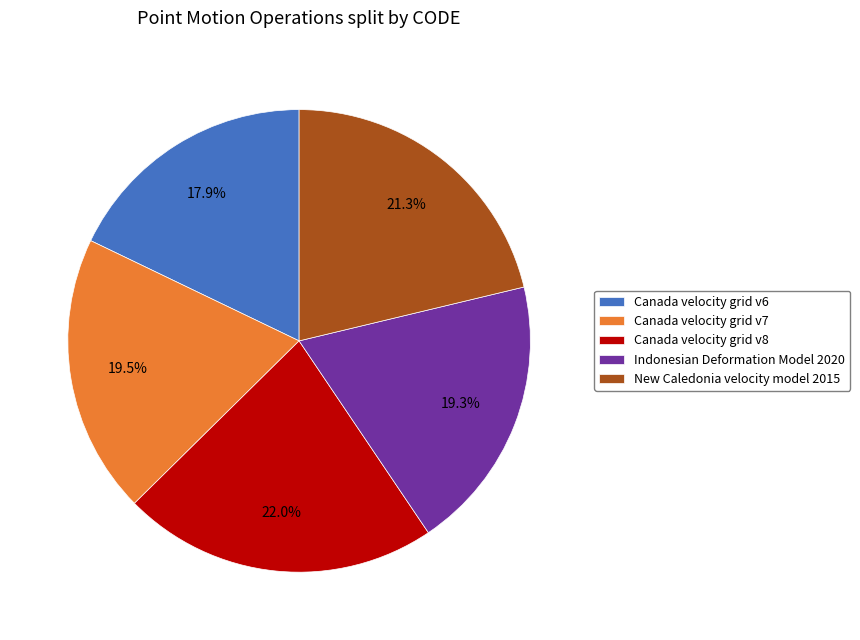

What percentage is NOT represented by Canada velocity grid v6?

82.1%